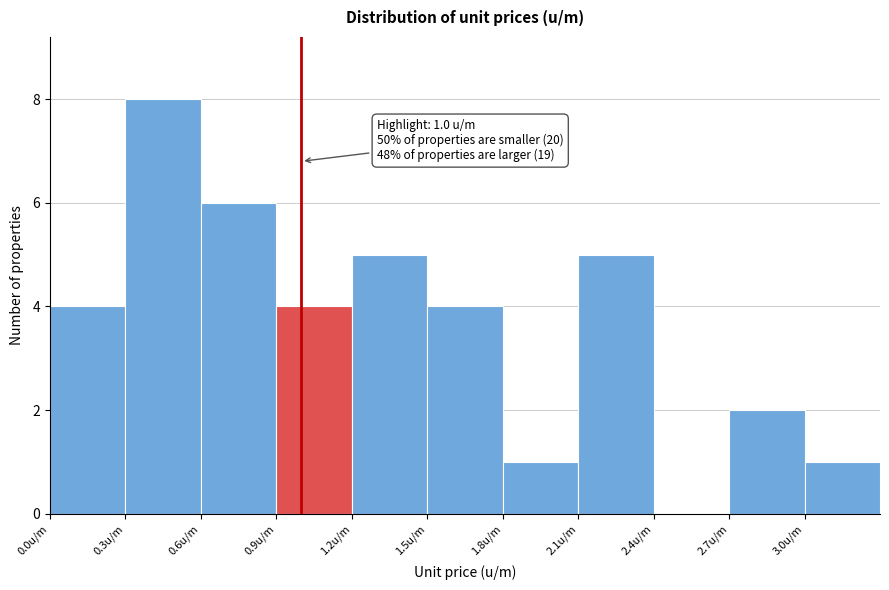

Which range on the x-axis has the tallest bar?

0.3 to 0.6